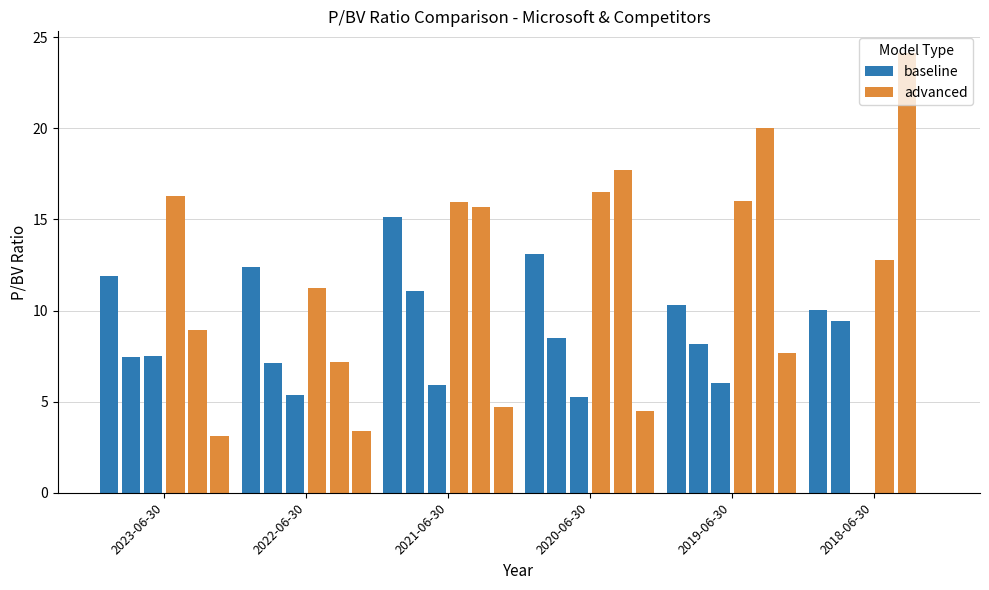

Rank the series at 2021-06-30 from highest to lowest value.

advanced, baseline